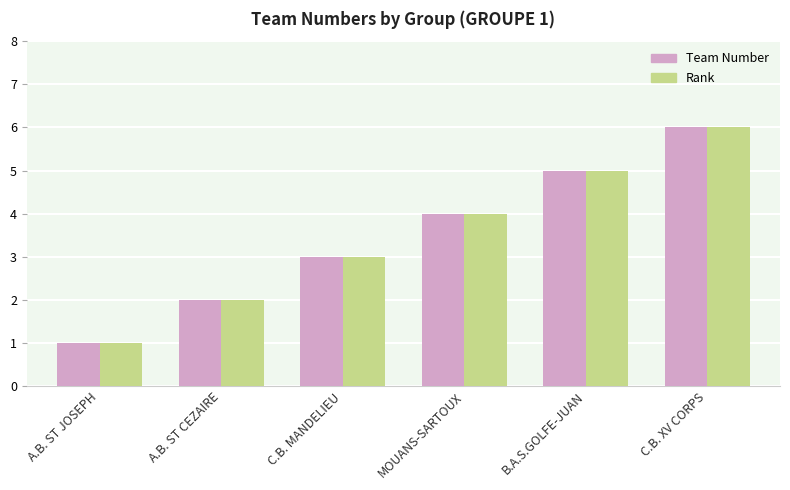

At which category is the sum across all series the highest?

C.B. XV CORPS